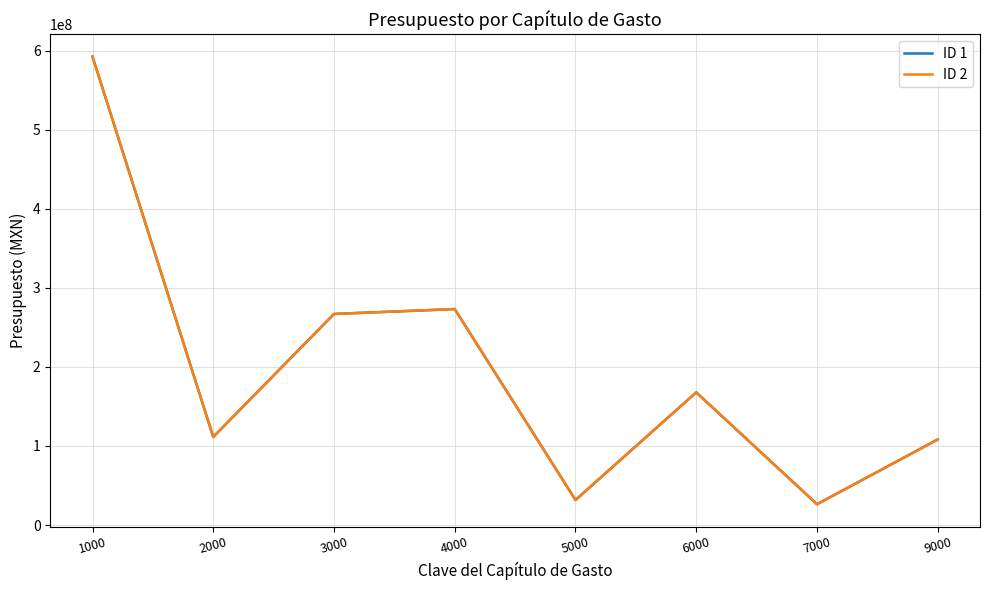

The value of ID 1 at 3000 is 166318840.4. True or false?

False